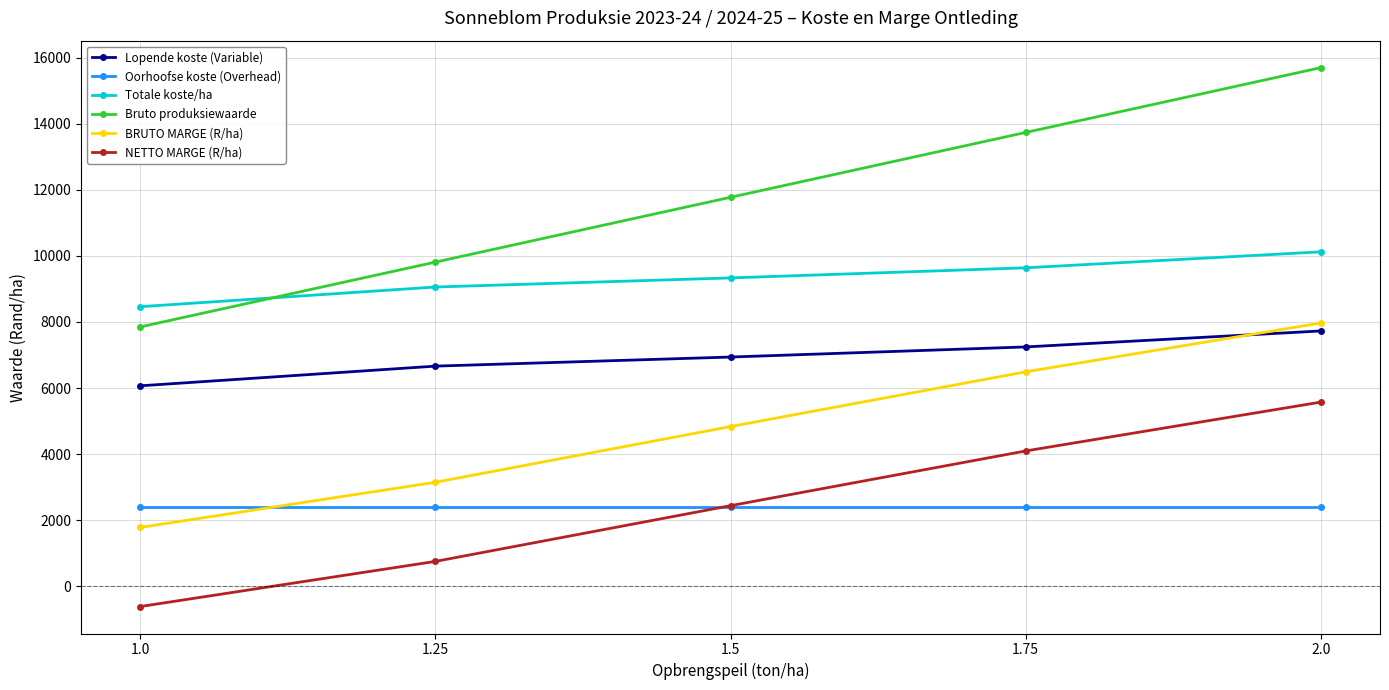

True or false: NETTO MARGE (R/ha) has more than 0 points higher than both neighbors.

False